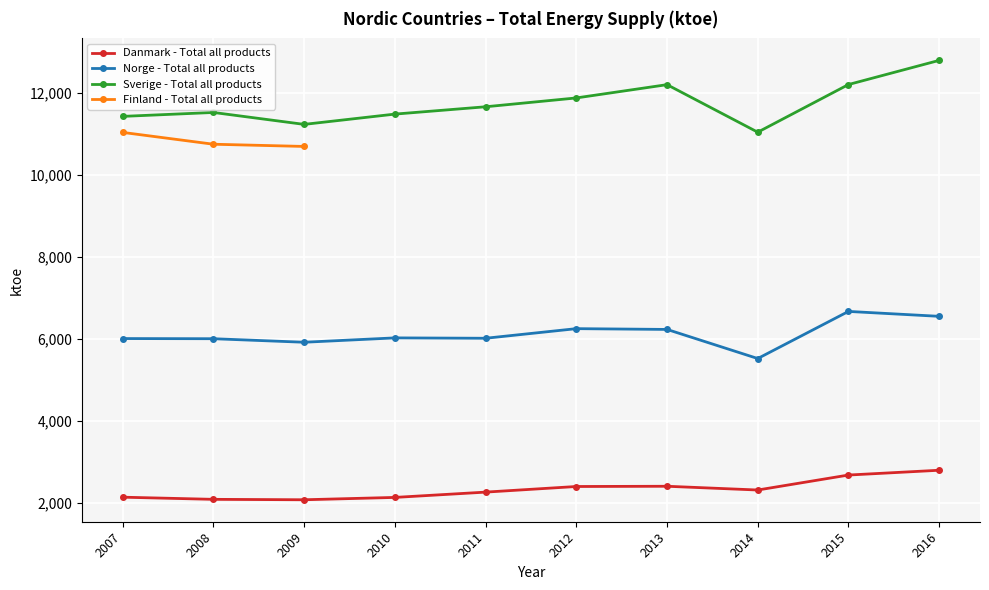

What is the difference between the maximum and second lowest values in the Norge - Total all products series?

751.8